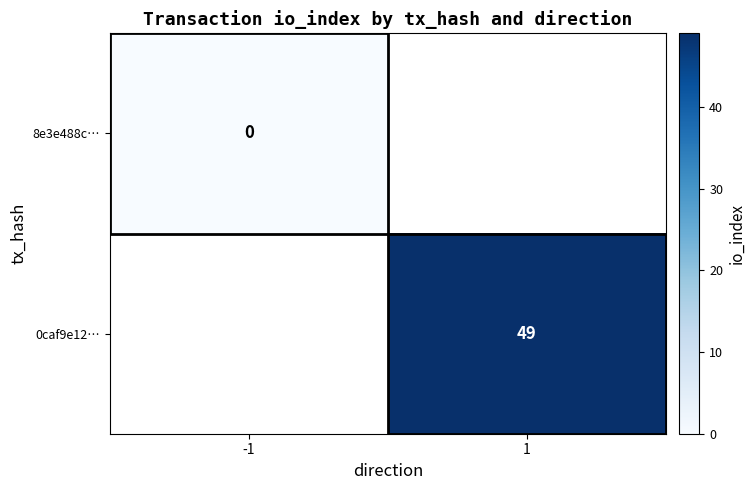

The value of 0caf9e12… at 1 is 88. True or false?

False